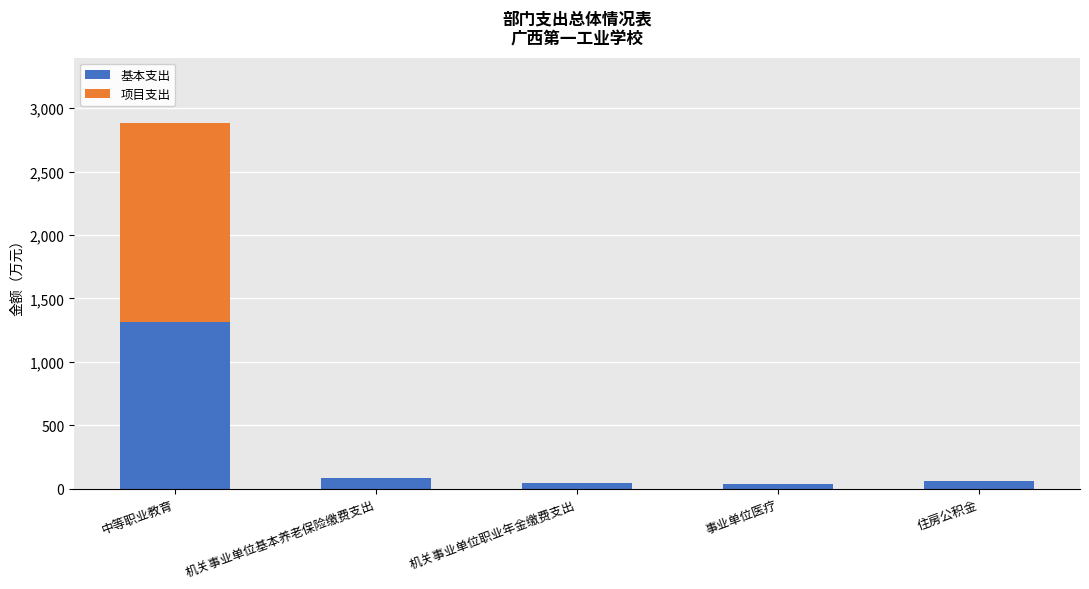

What is the total value across all series at 机关事业单位基本养老保险缴费支出?

81.8